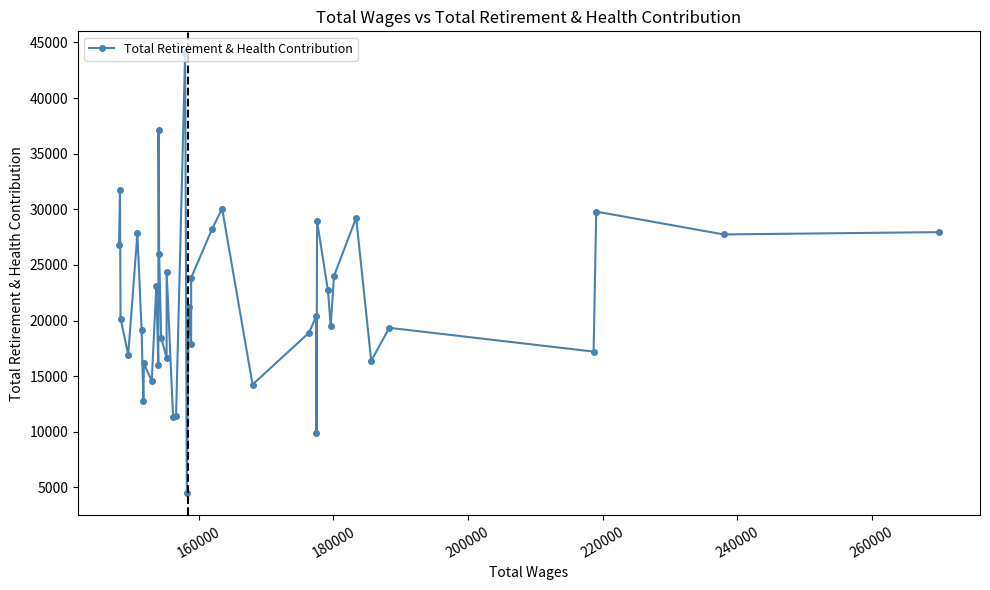

Does the chart display data point markers on the line(s)?

Yes